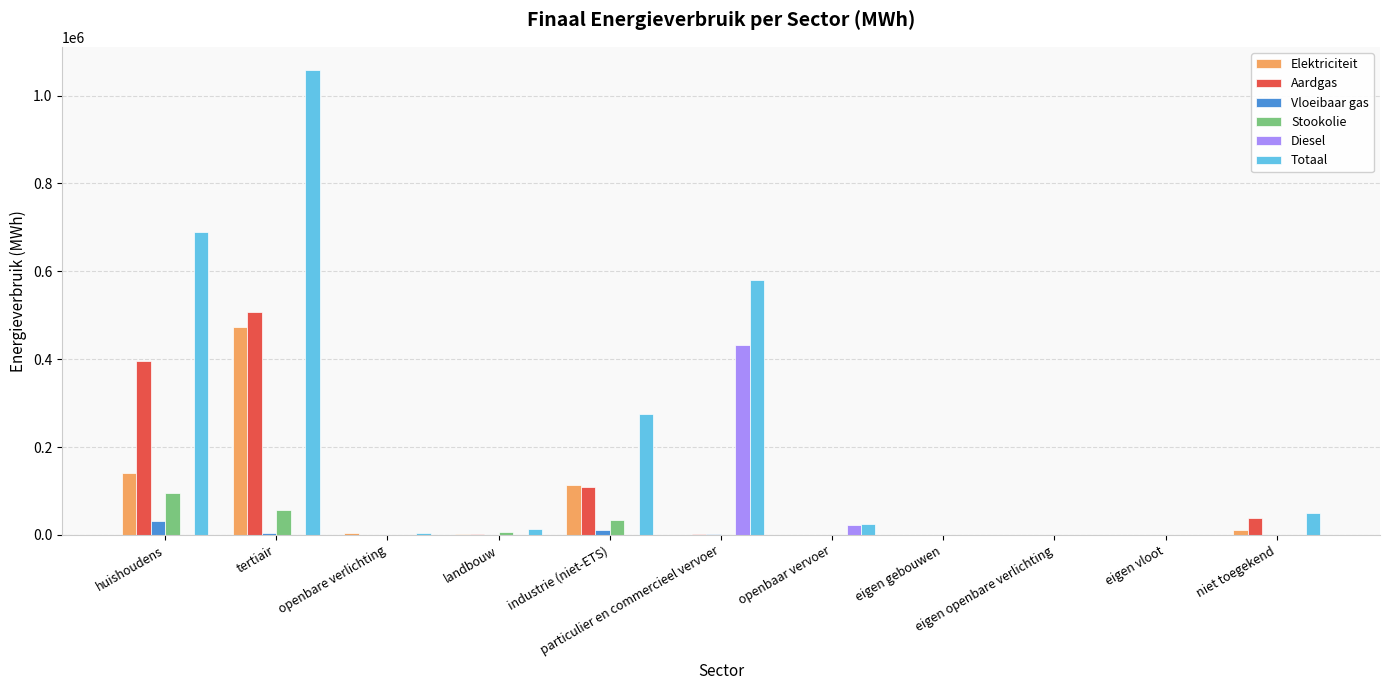

What is the greatest value displayed?

1058075.8